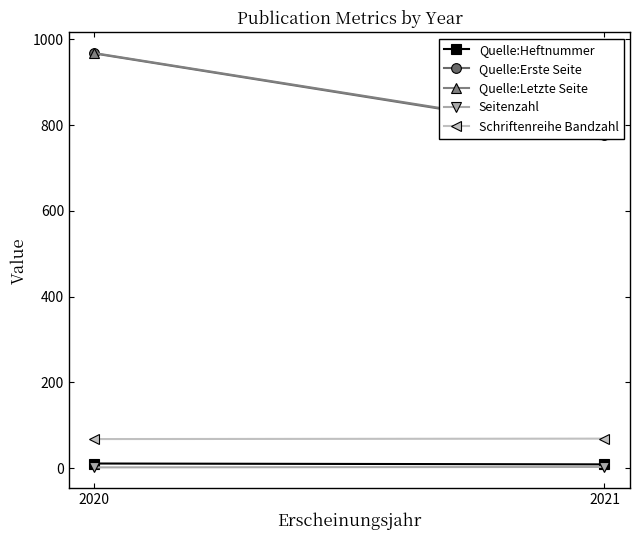

Reading left to right, extract all data points from this chart.

Quelle:Heftnummer: 11	9
Quelle:Erste Seite: 967	777
Quelle:Letzte Seite: 968	779
Seitenzahl: 2	3
Schriftenreihe Bandzahl: 68	69